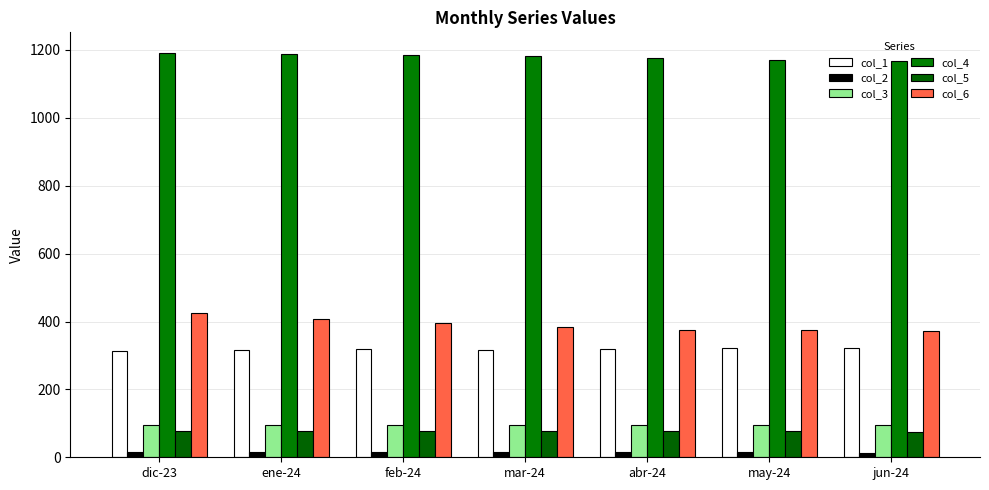

Count the col_2 values in the range 14 to 15.

7